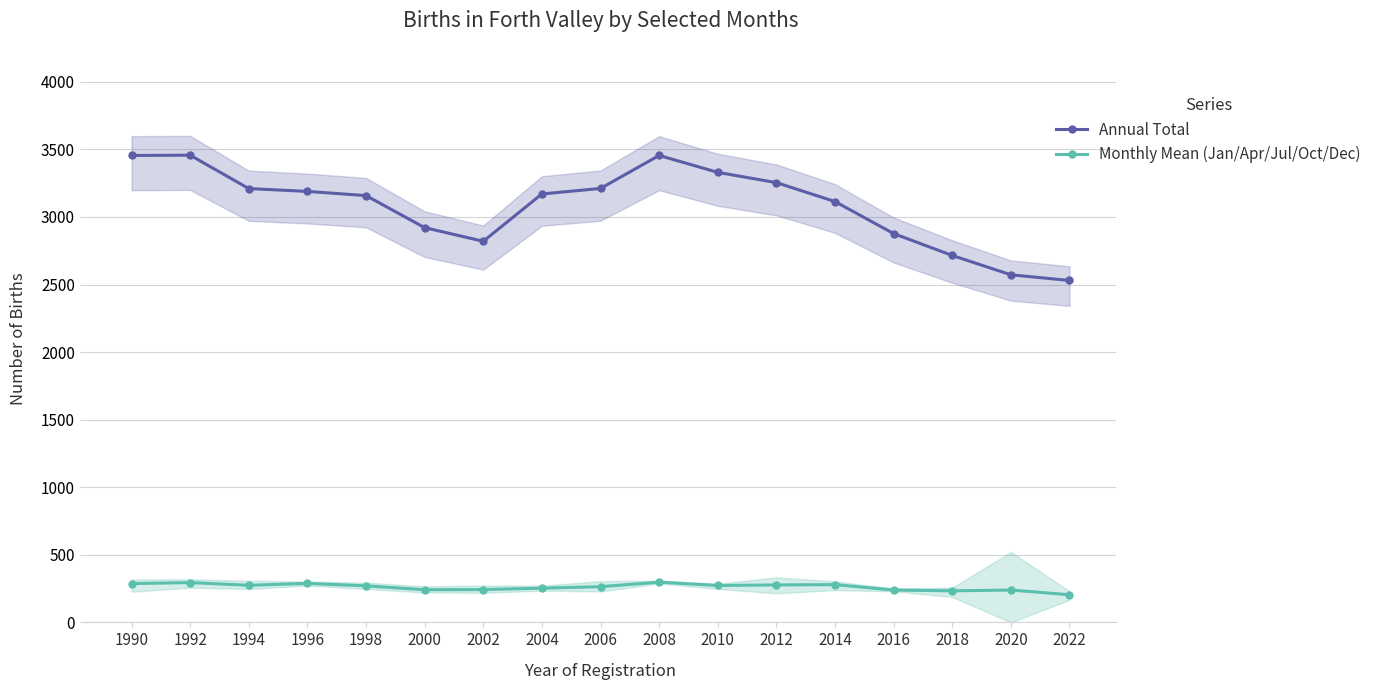

What are all the series names shown in the legend?

Annual Total, Monthly Mean (Jan/Apr/Jul/Oct/Dec)